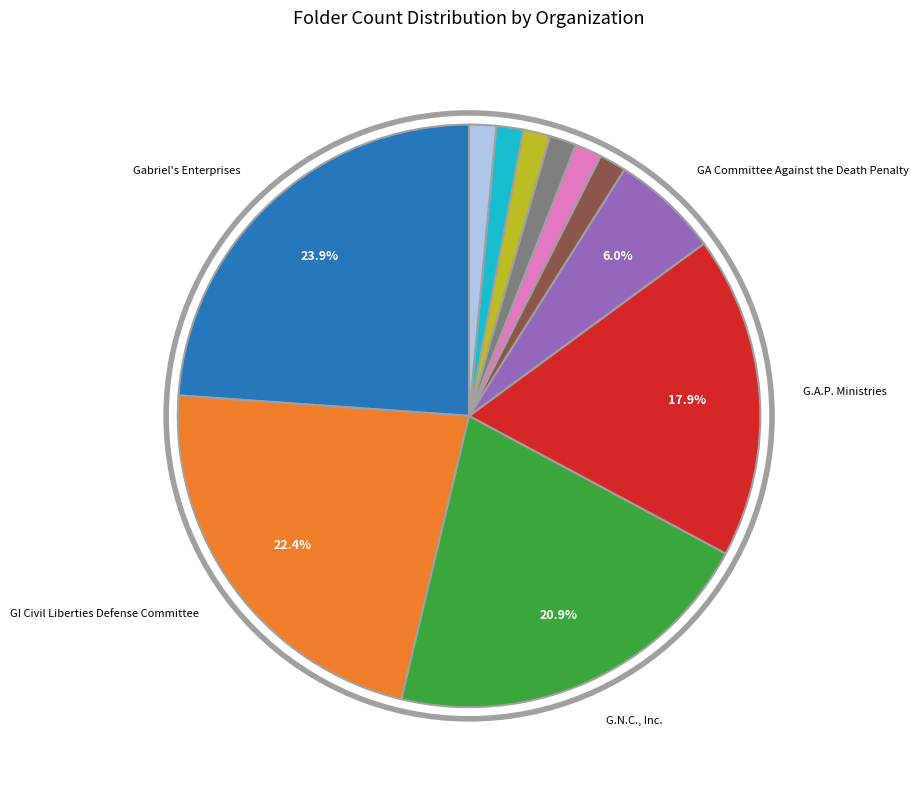

Does any single category account for the majority?

No